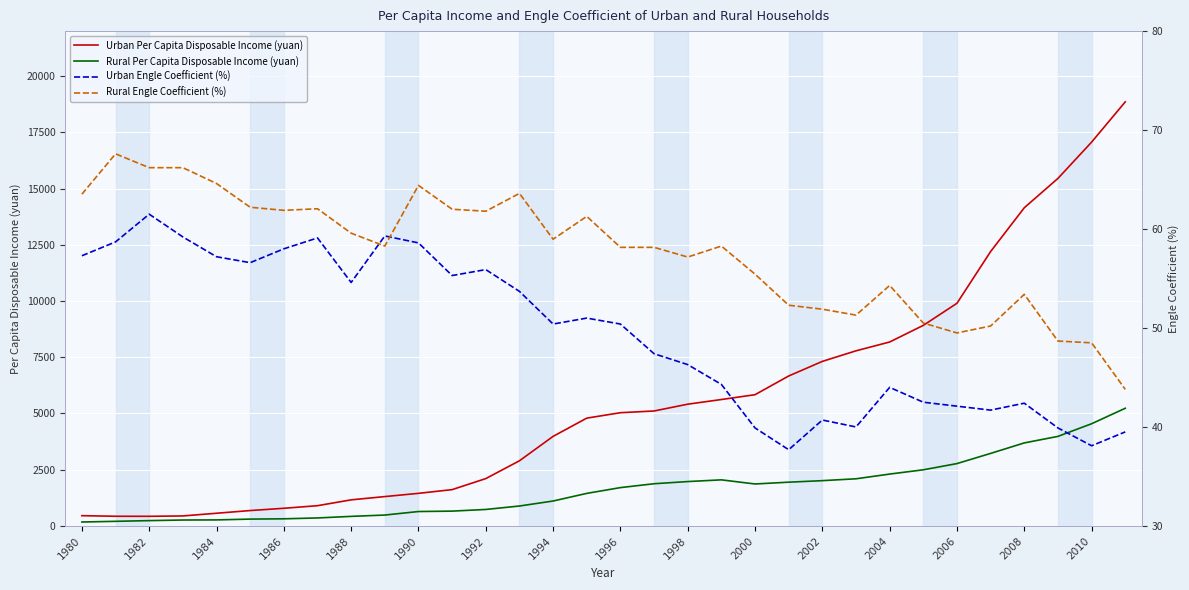

Read the Rural Per Capita Disposable Income (yuan) value at 1996.

1703.1